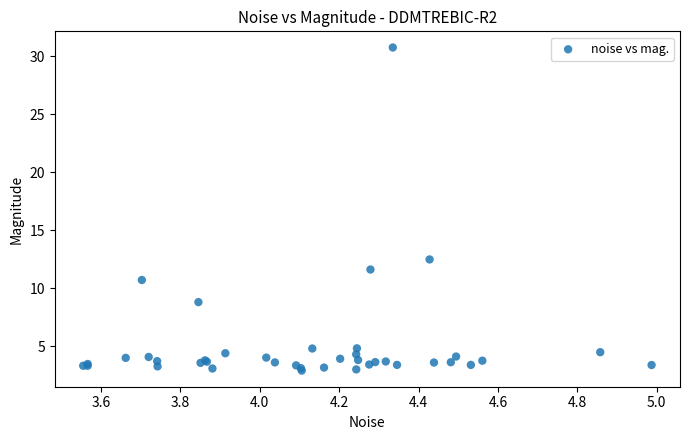

What Y value in the scatter plot is closest to 16?

12.5